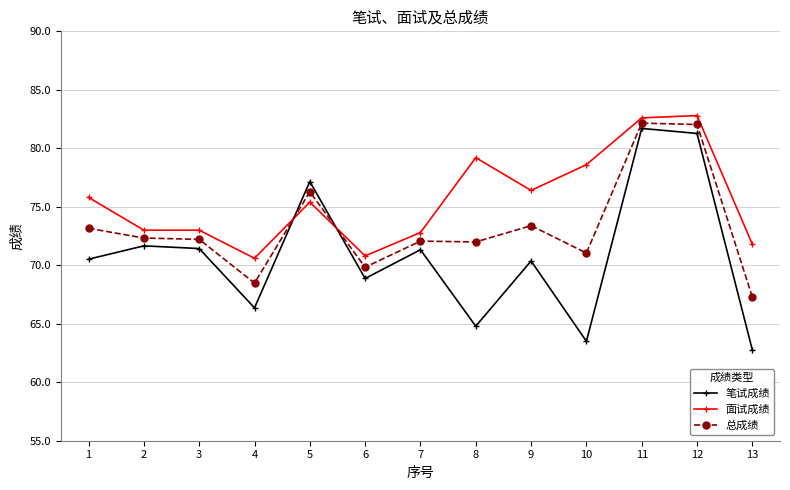

What value does the 总成绩 series have at 2?

72.3